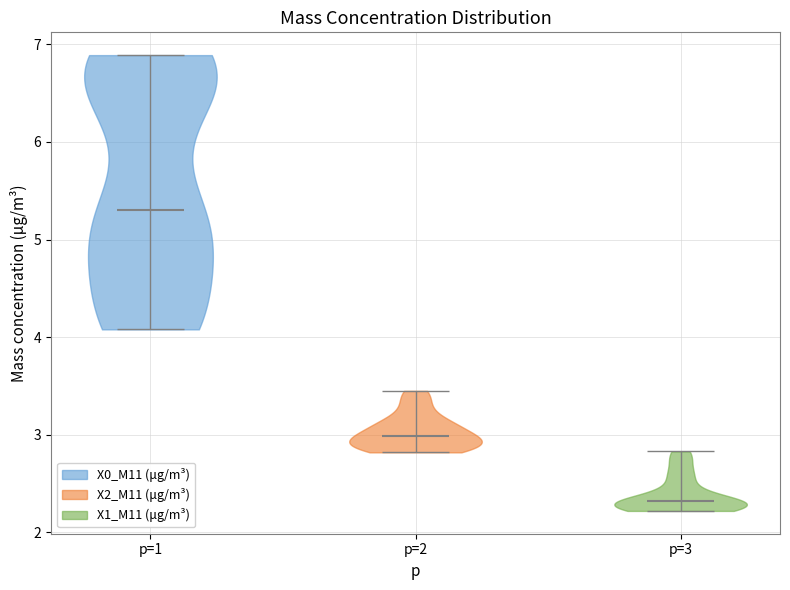

Where does the median line of the violin for p=3 sit on the y-axis? The values are not printed on the chart, so give them approximately, as read against the axis.

2.3